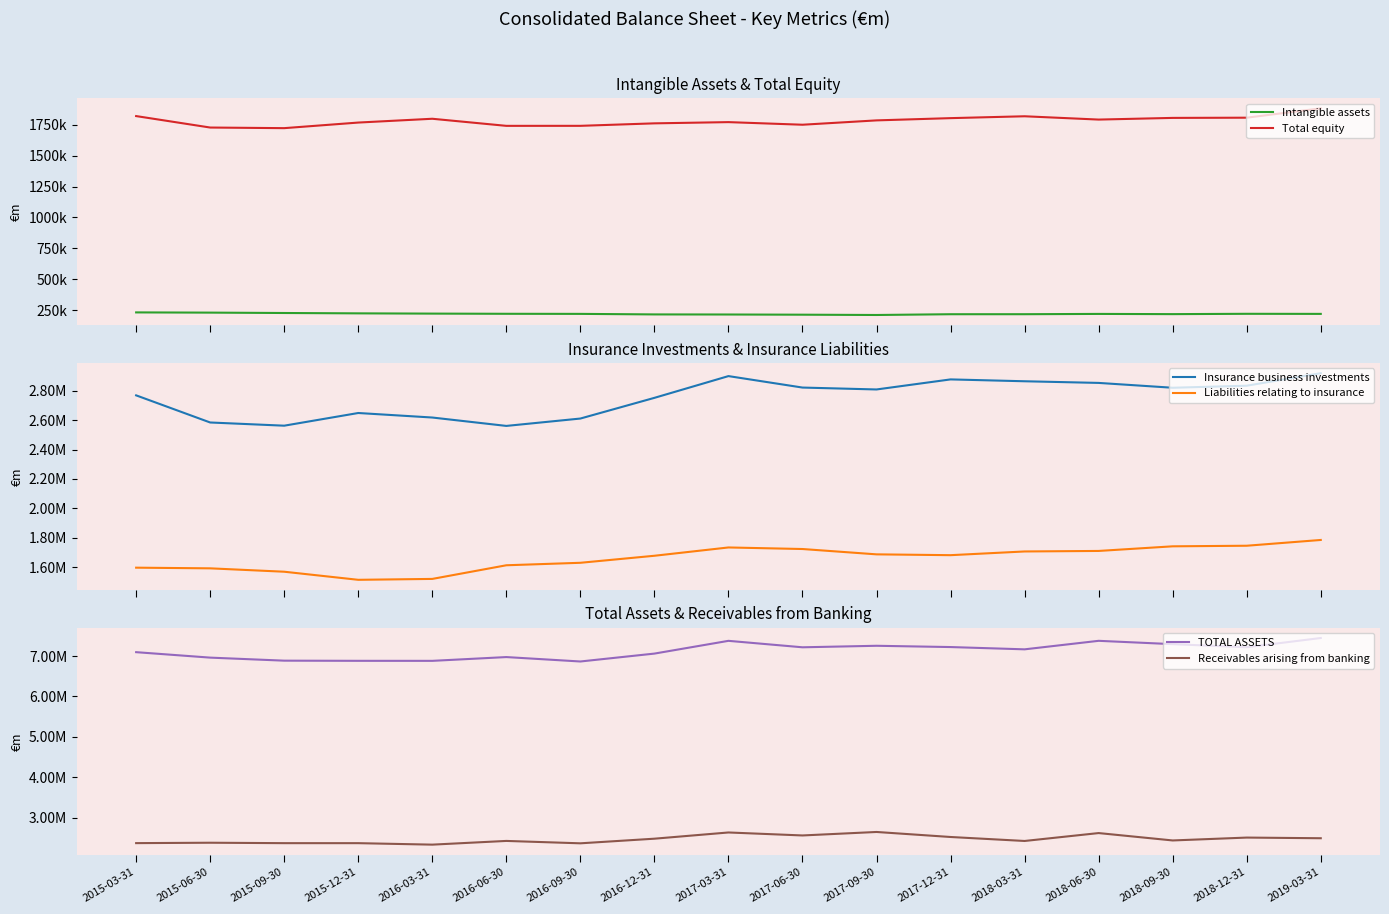

What is the difference between the maximum and minimum values in the Insurance business investments series?

358276.6